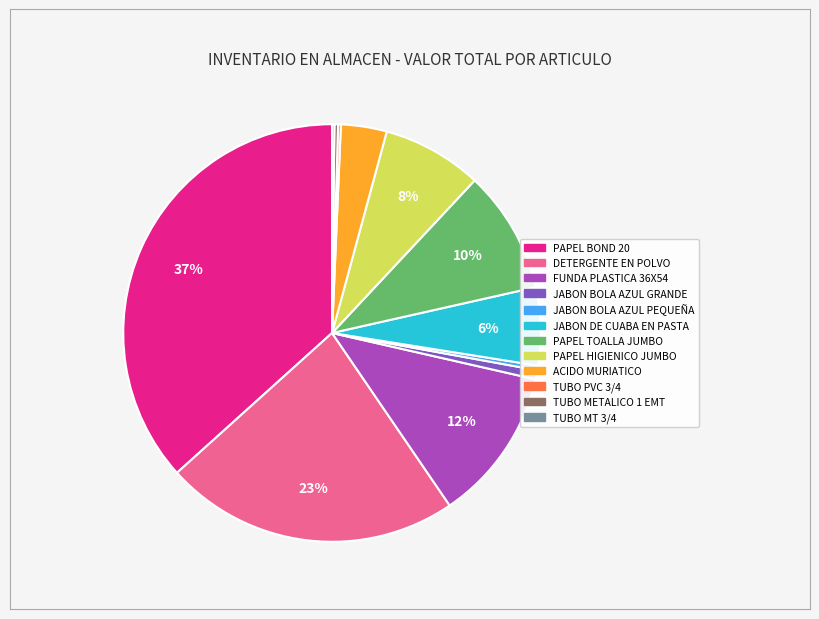

To the nearest percent, what is the difference between the ACIDO MURIATICO and JABON DE CUABA EN PASTA slice percentages?

2%